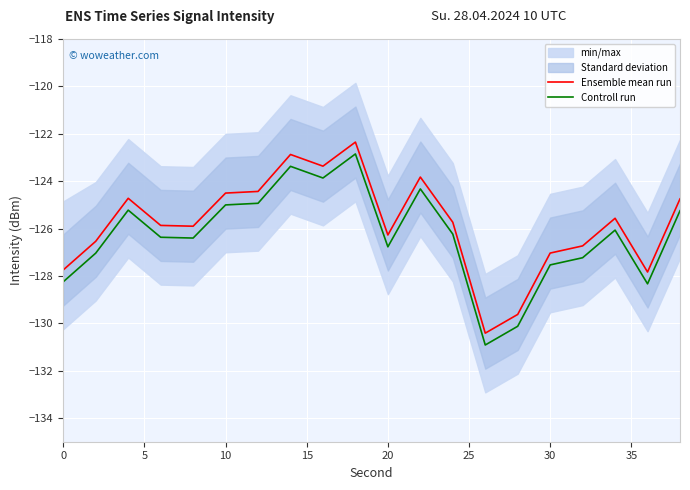

Is it true that Controll run equals -219.6 at 0?

False